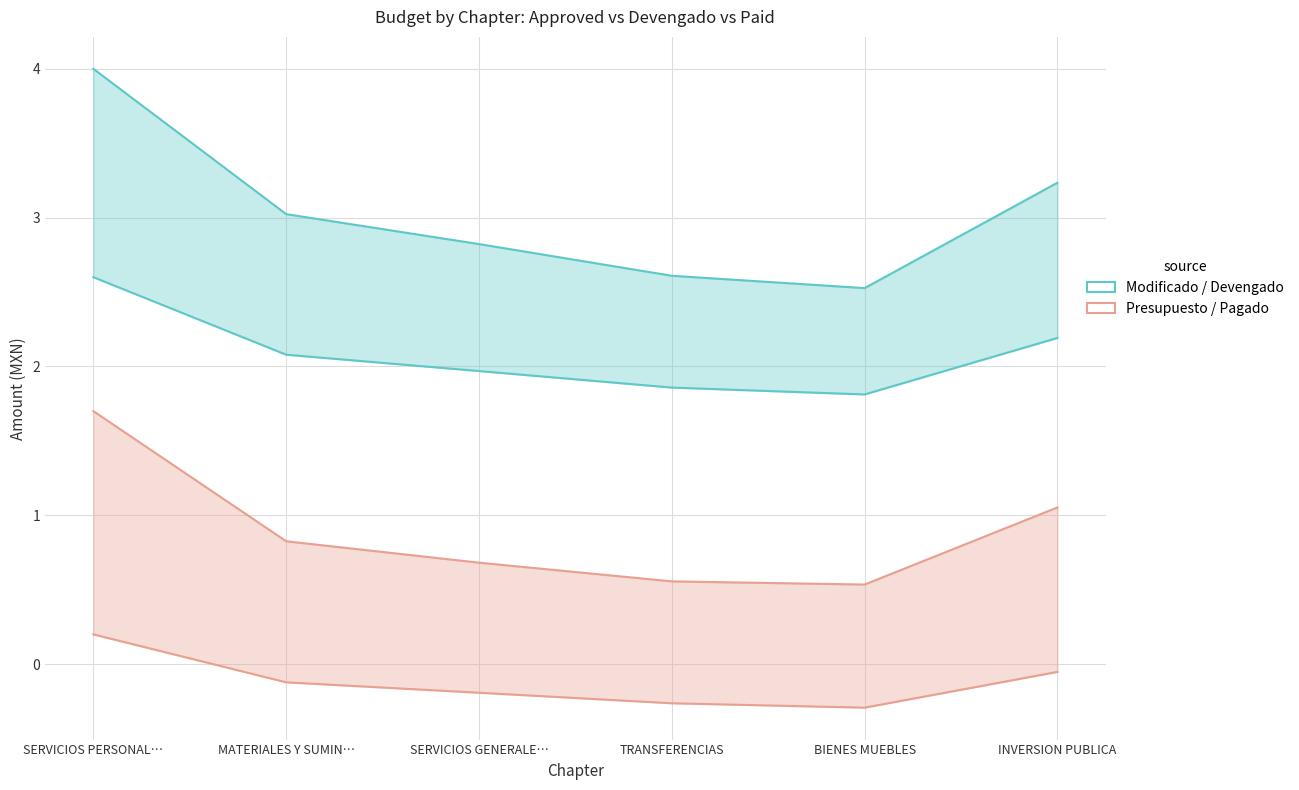

Which has a higher value, TRANSFERENCIAS or BIENES MUEBLES?

TRANSFERENCIAS